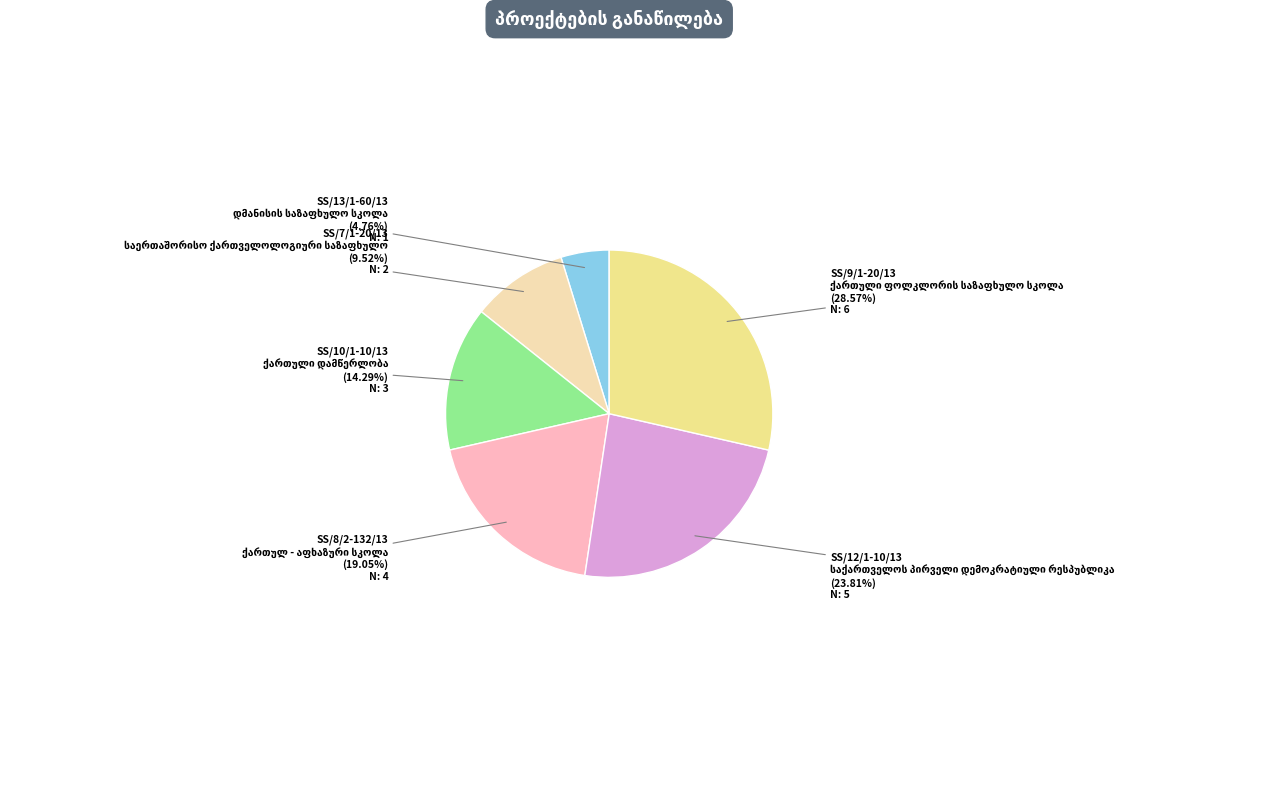

Is it true that SS/8/2-132/13 is 9% of the pie?

False